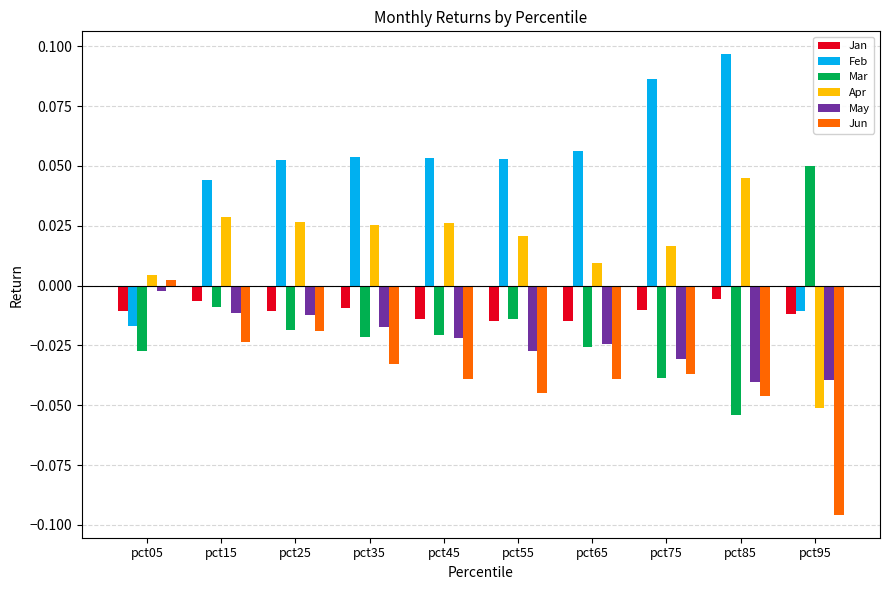

What is the spread (max minus min) of values at pct75?

0.1